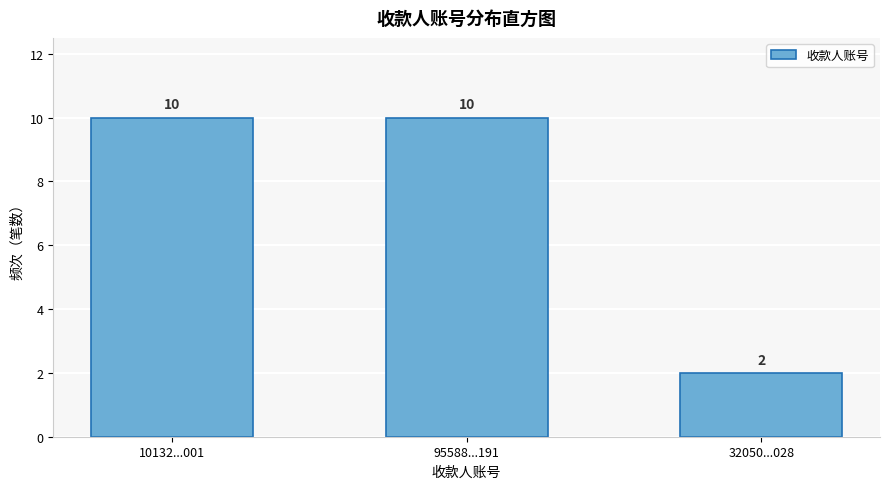

Reading left to right, transcribe all the data shown in this chart.

10	10	2